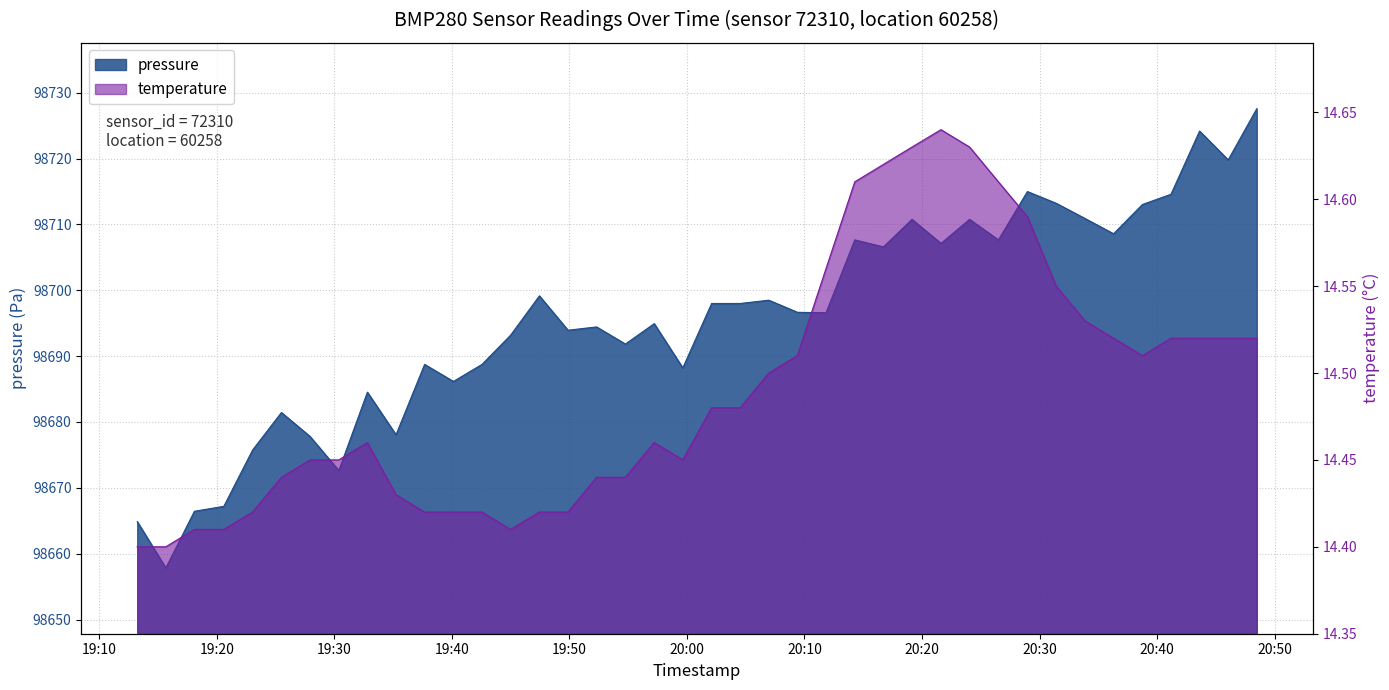

At 2023-04-15T20:41:11, list the series in order from largest to smallest.

pressure, temperature